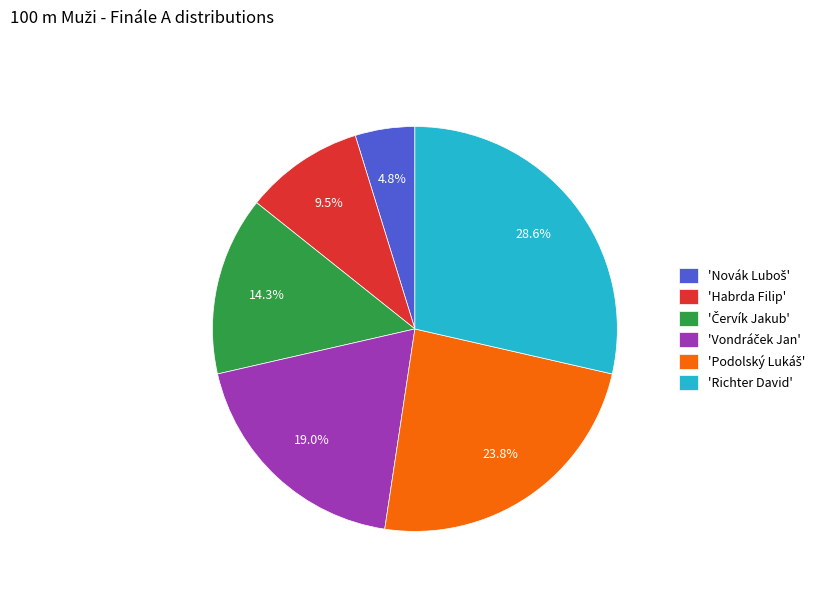

How many segments does this pie chart have?

6